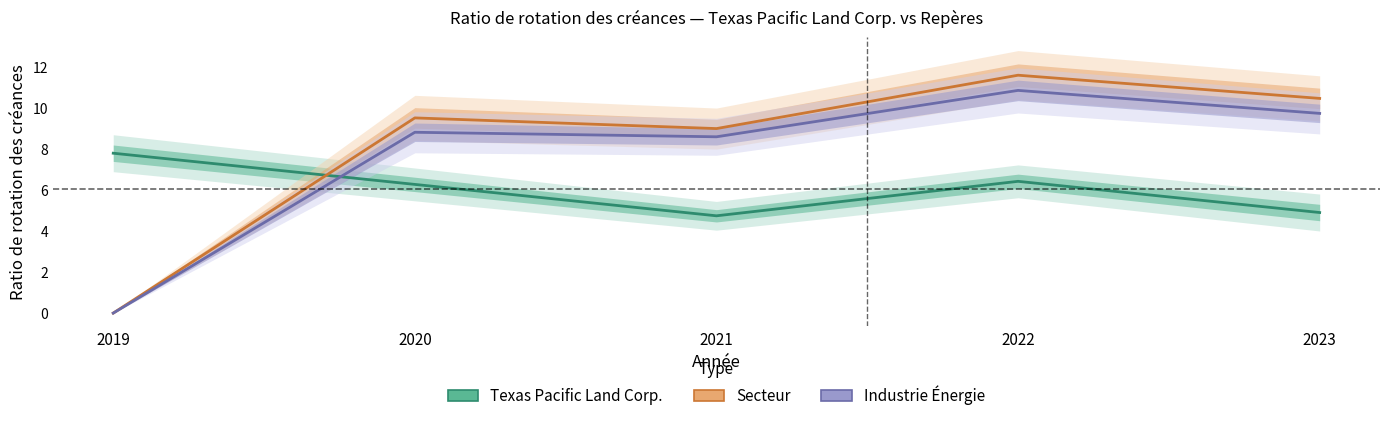

The Texas Pacific Land Corp. series shows 4.7 at 2021. True or false?

True